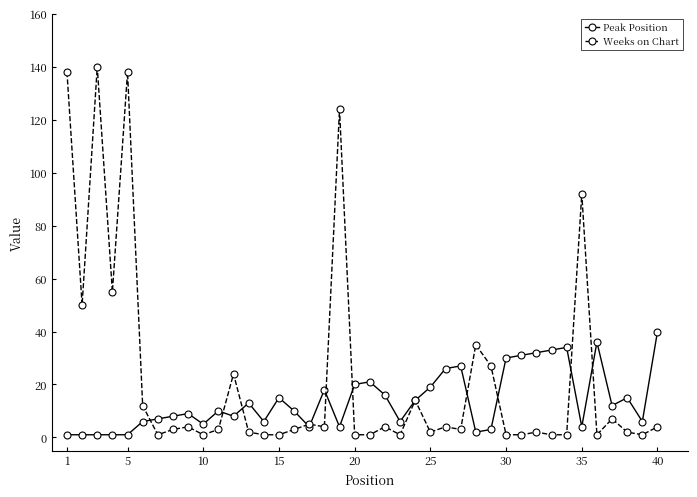

True or false: Peak Position and Weeks on Chart intersect in this chart.

True